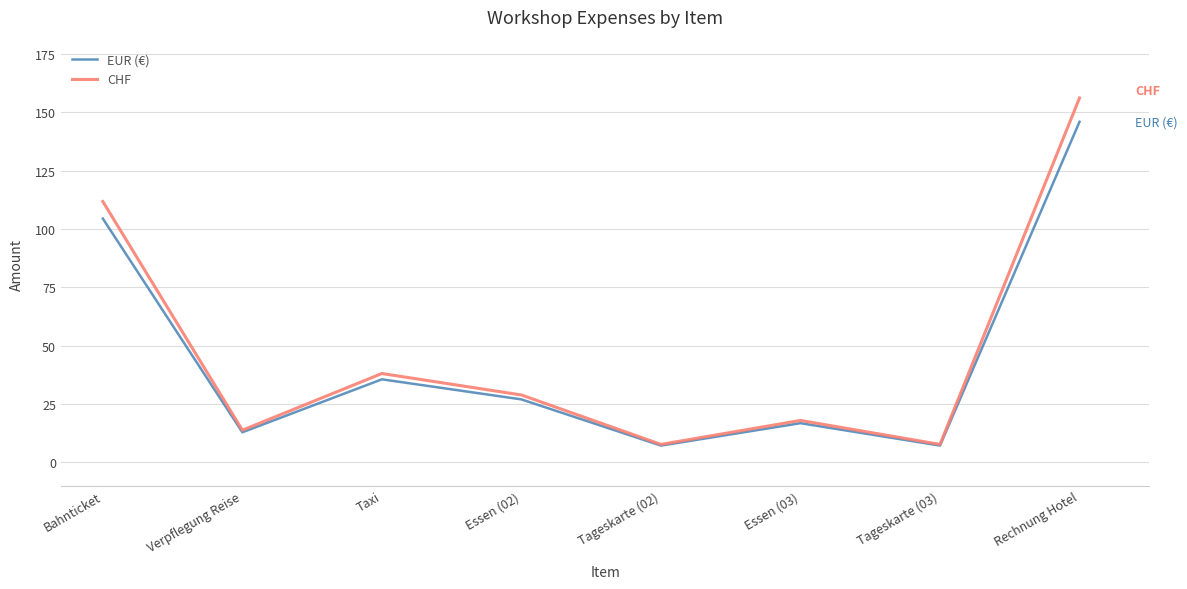

At which label does CHF reach its peak?

Rechnung Hotel